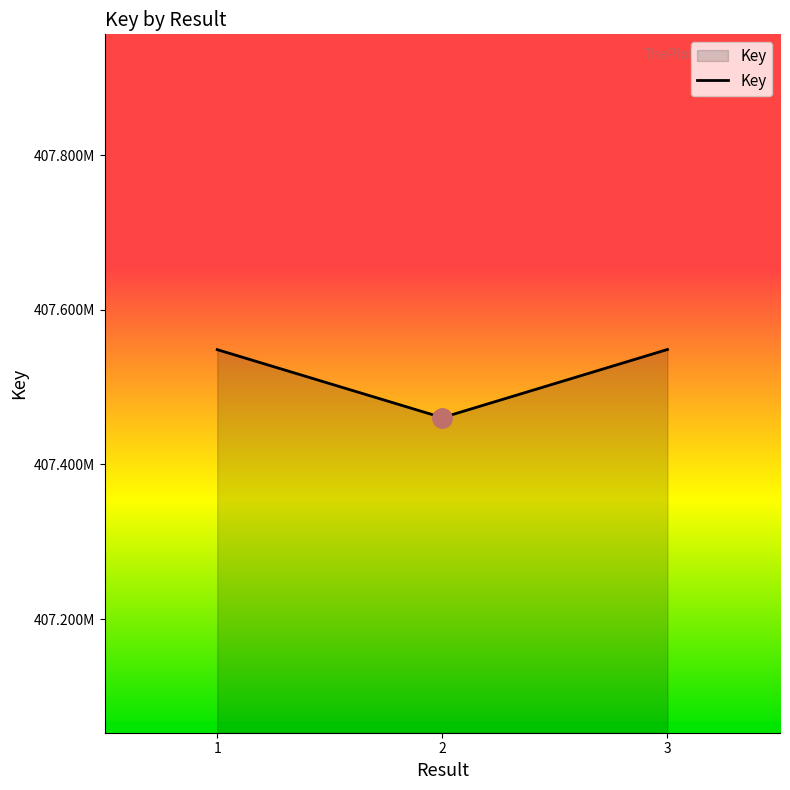

Is this an area chart (filled region under the line)?

Yes